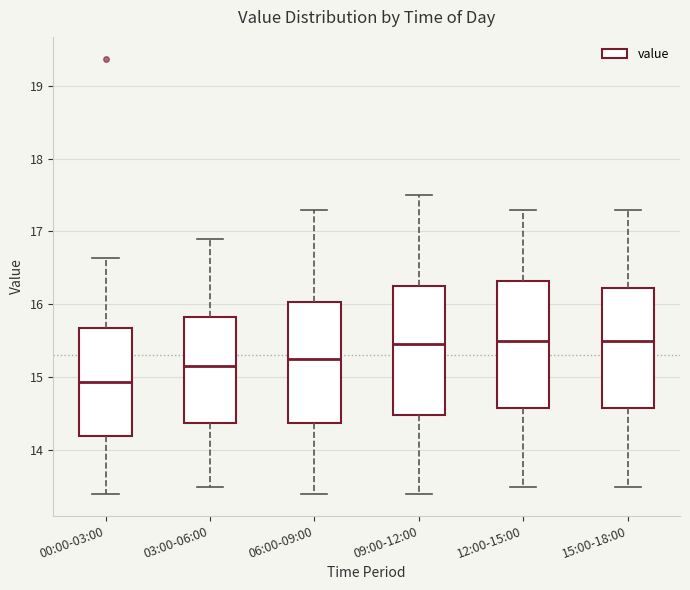

Where does the upper whisker of the box for 06:00-09:00 end on the y-axis? The values are not printed on the chart, so give them approximately, as read against the axis.

17.3